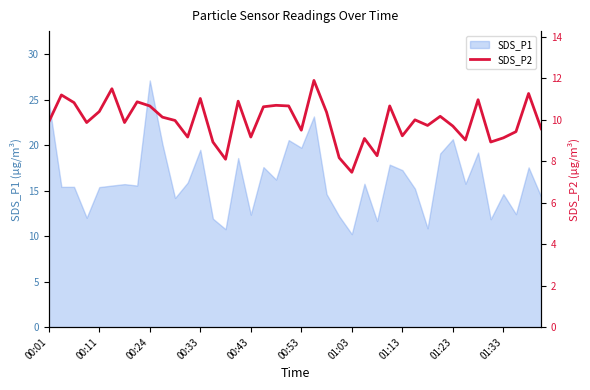

True or false: the data shows 8.2 at 23.

True